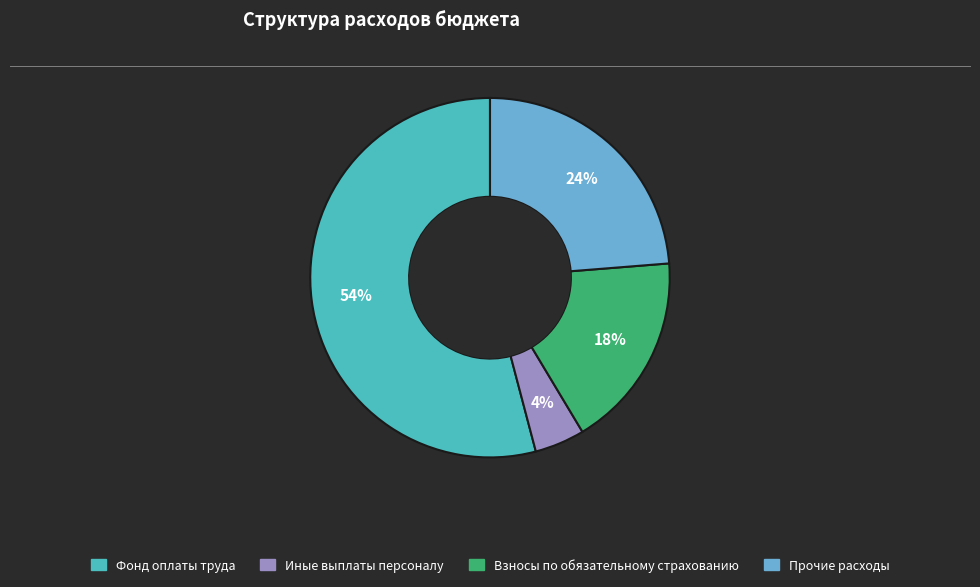

True or false: Фонд оплаты труда accounts for 54% of the total.

True